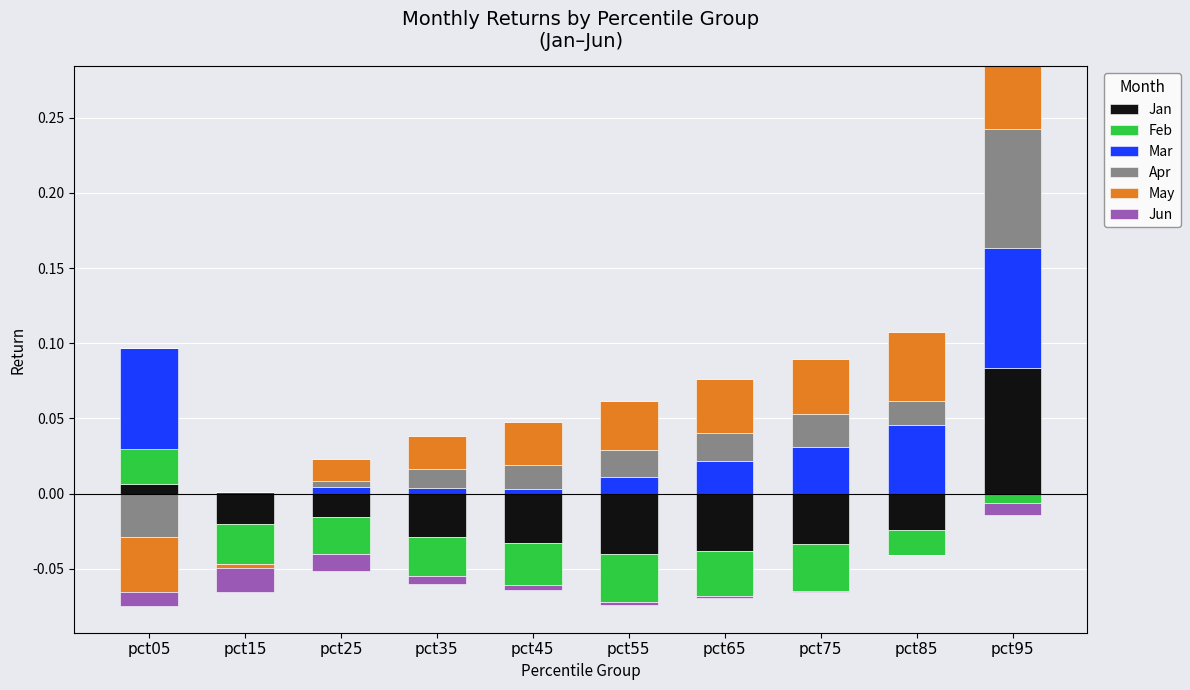

Is the value of Jun at pct55 greater than the value of May at pct95?

No